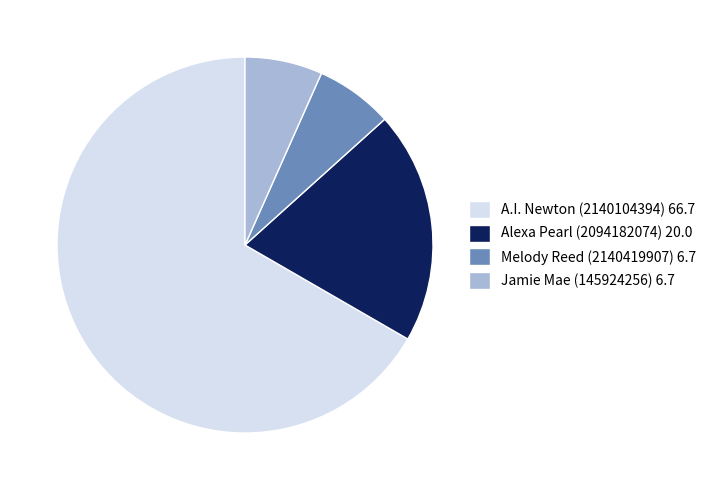

Which slice represents more than half of the pie?

A.I. Newton (2140104394)